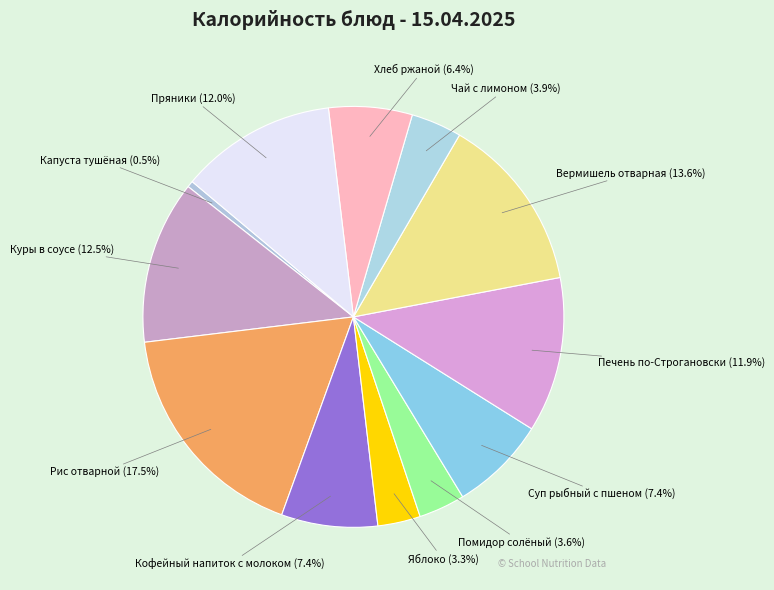

Approximately how many times larger is the value at Куры в соусе compared to Печень по-Строгановски?

1.1